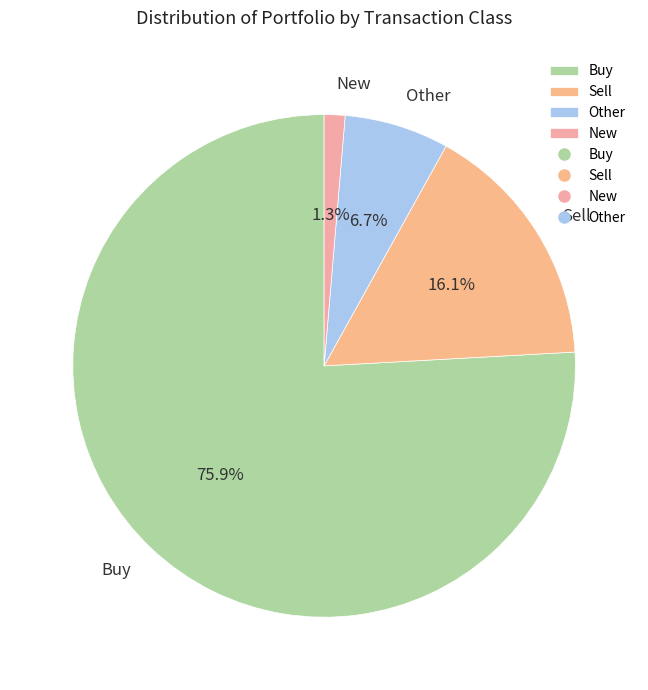

Rank the categories by value from highest to lowest.

Buy, Sell, Other, New